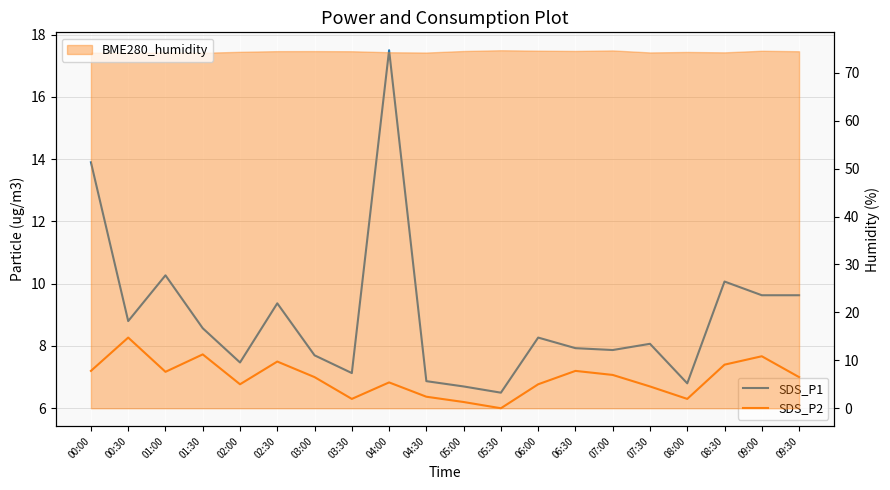

What is the greatest value displayed?

17.5